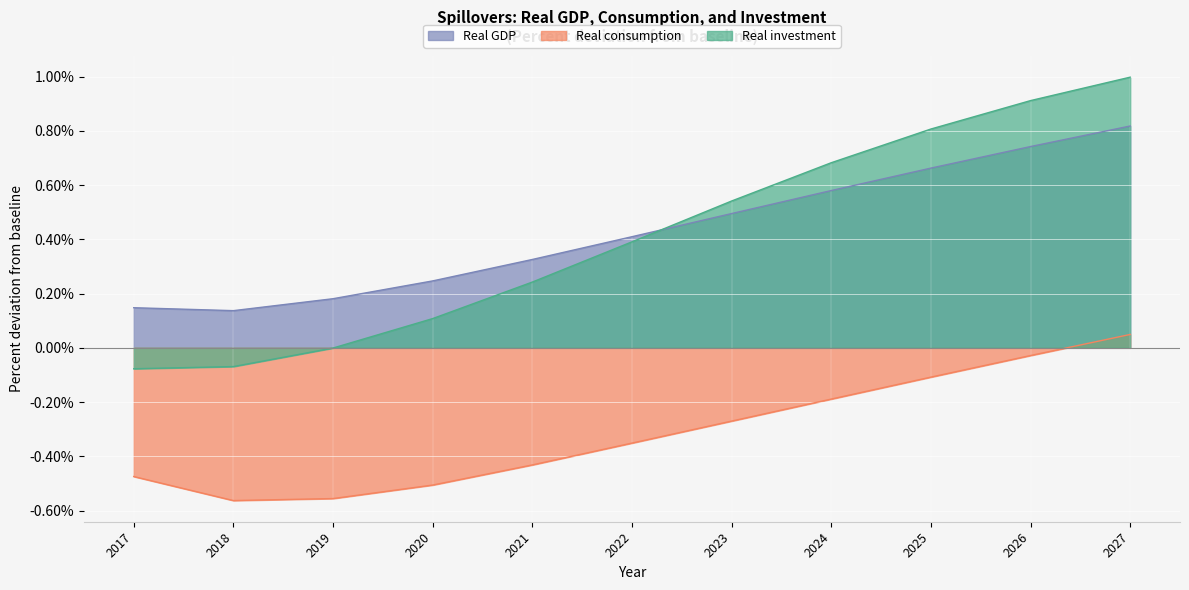

Between 2020 and 2024, which series saw the biggest shift?

Real investment